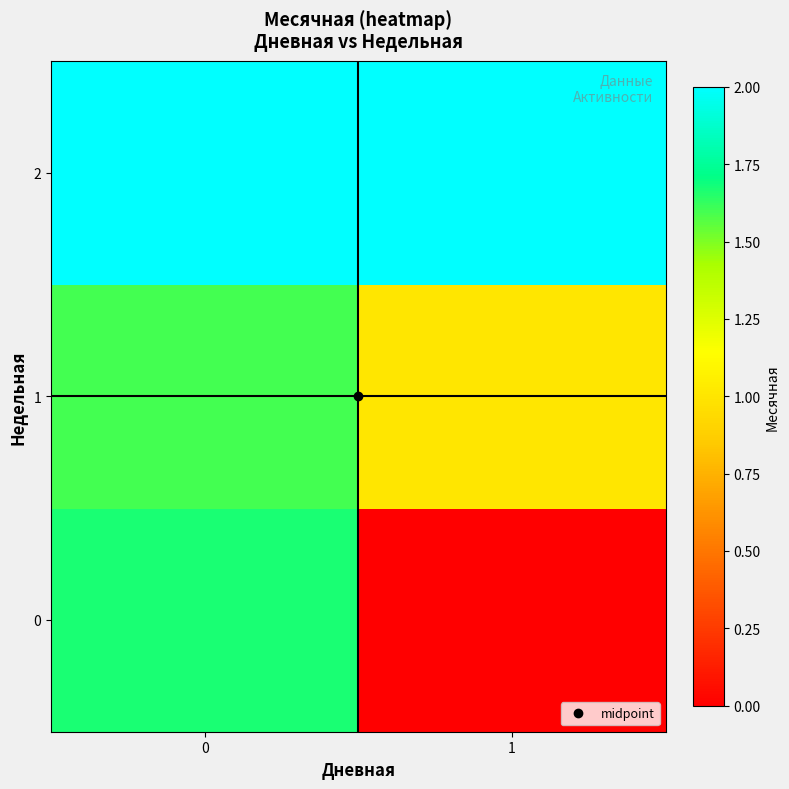

How many series are shown in this chart?

3